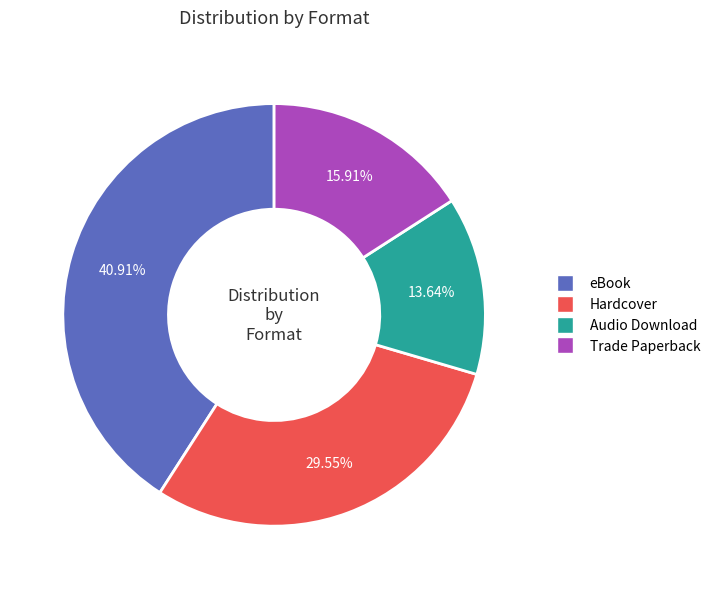

True or false: eBook accounts for 28% of the total.

False